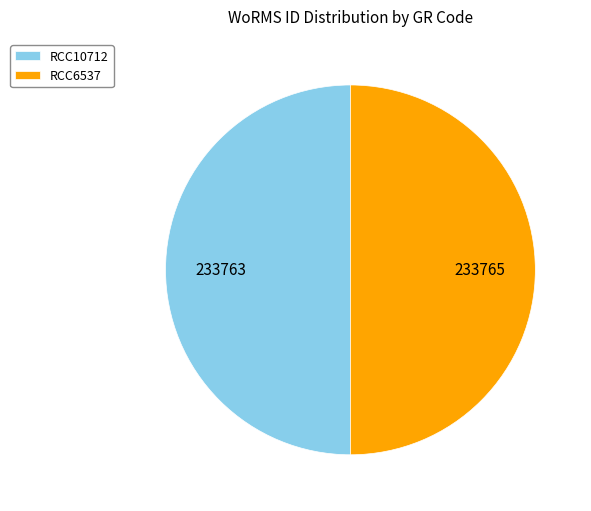

How many slices are in this pie chart?

2